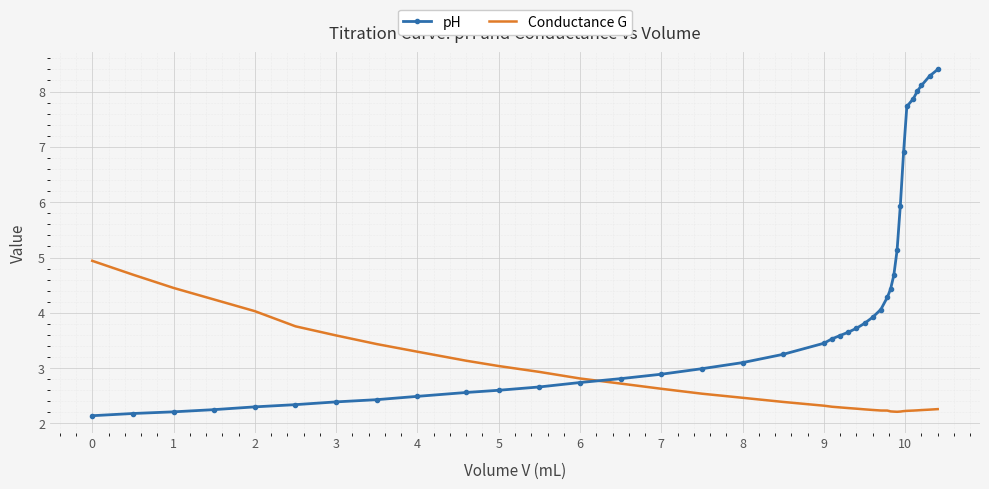

True or false: pH and Conductance G cross at least once.

True